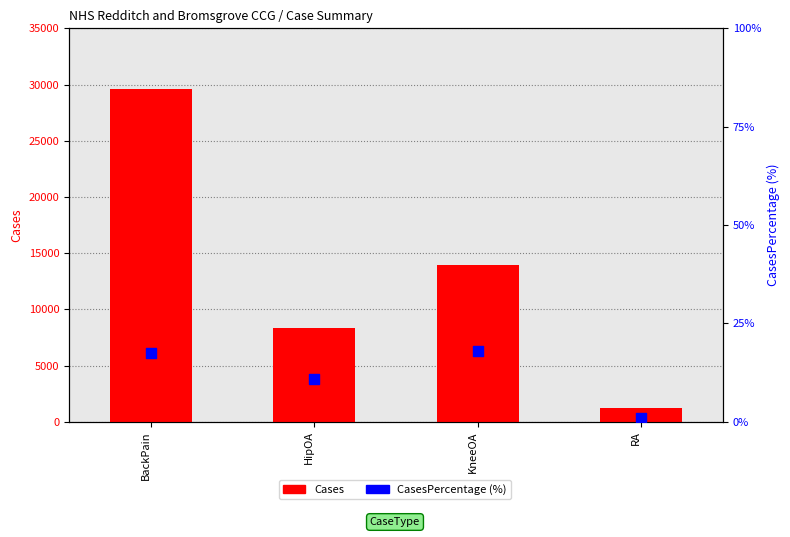

At how many categories does at least one series exceed 28379?

1